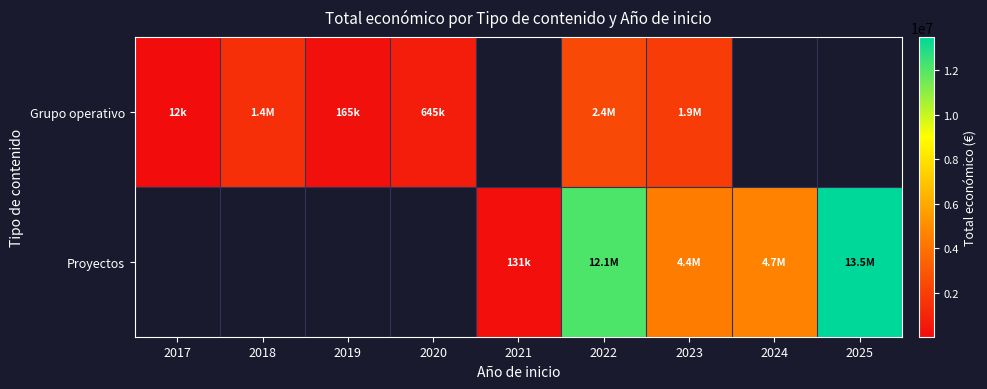

Is the value of Grupo operativo at 2023 greater than the value of Proyectos at 2025?

No